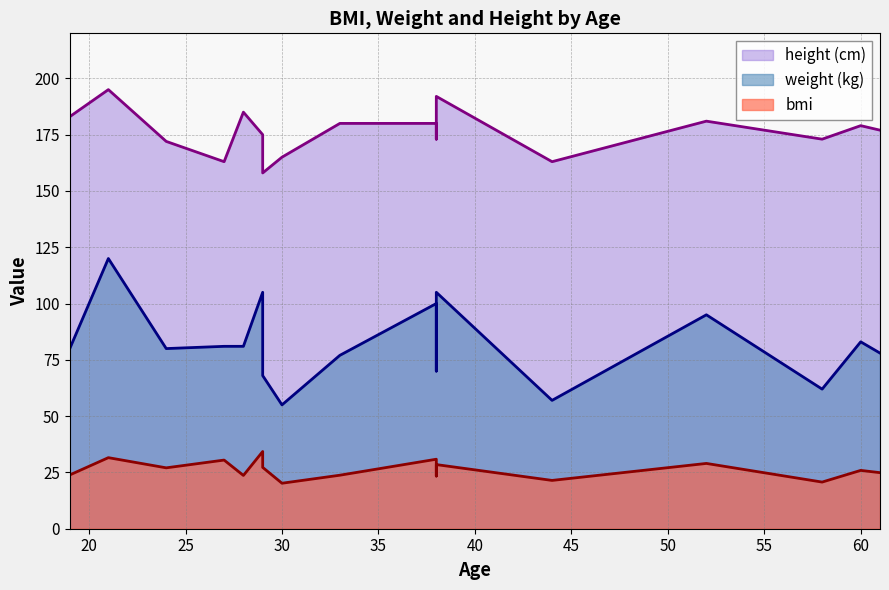

What is the difference between the maximum and second lowest values in the bmi series?

13.6